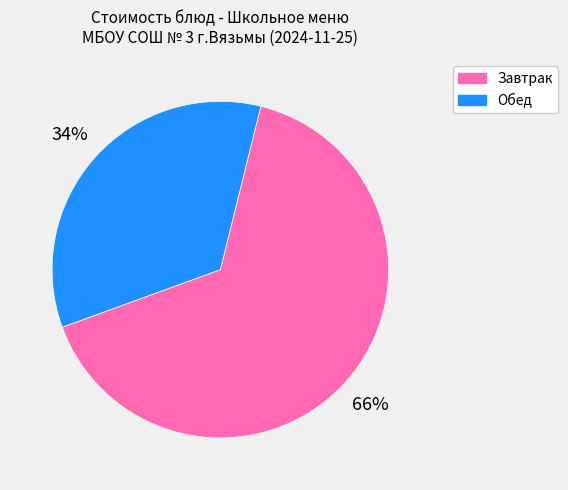

The Обед slice represents 25% of the pie. True or false?

False